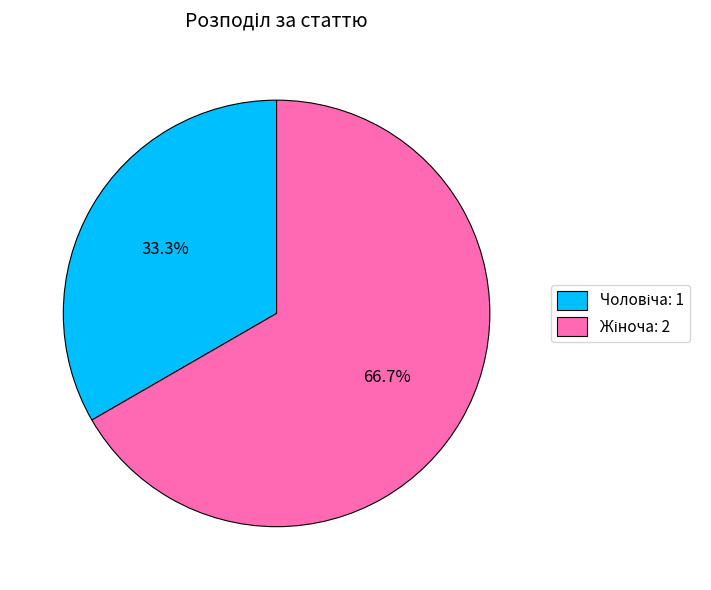

Is there a majority slice in this chart?

Yes